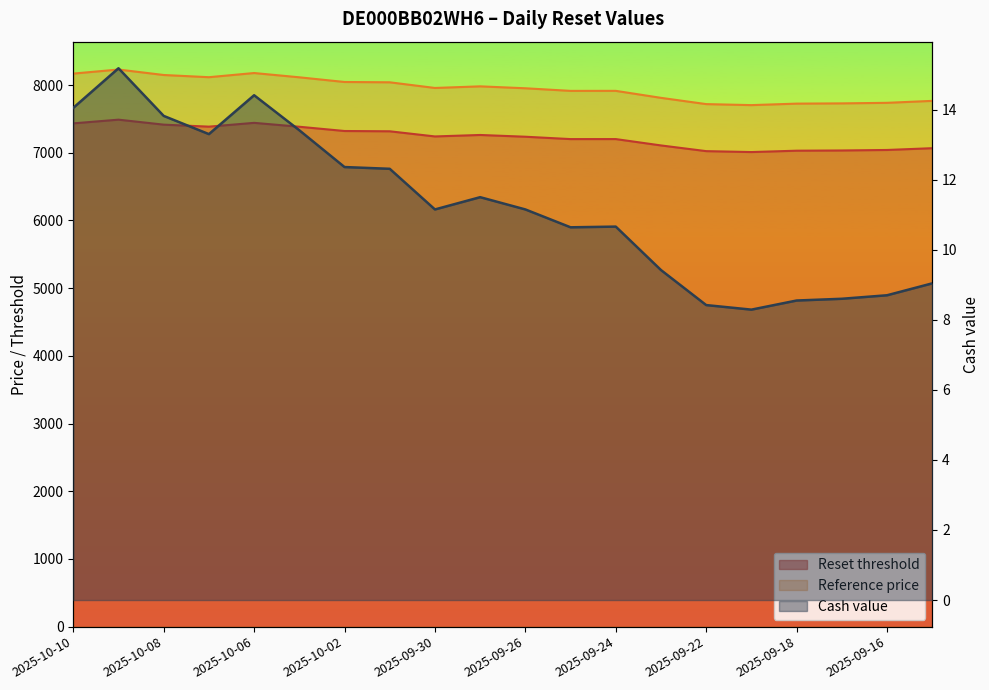

Where is Reference price nearest to the value 7967?

2025-09-30